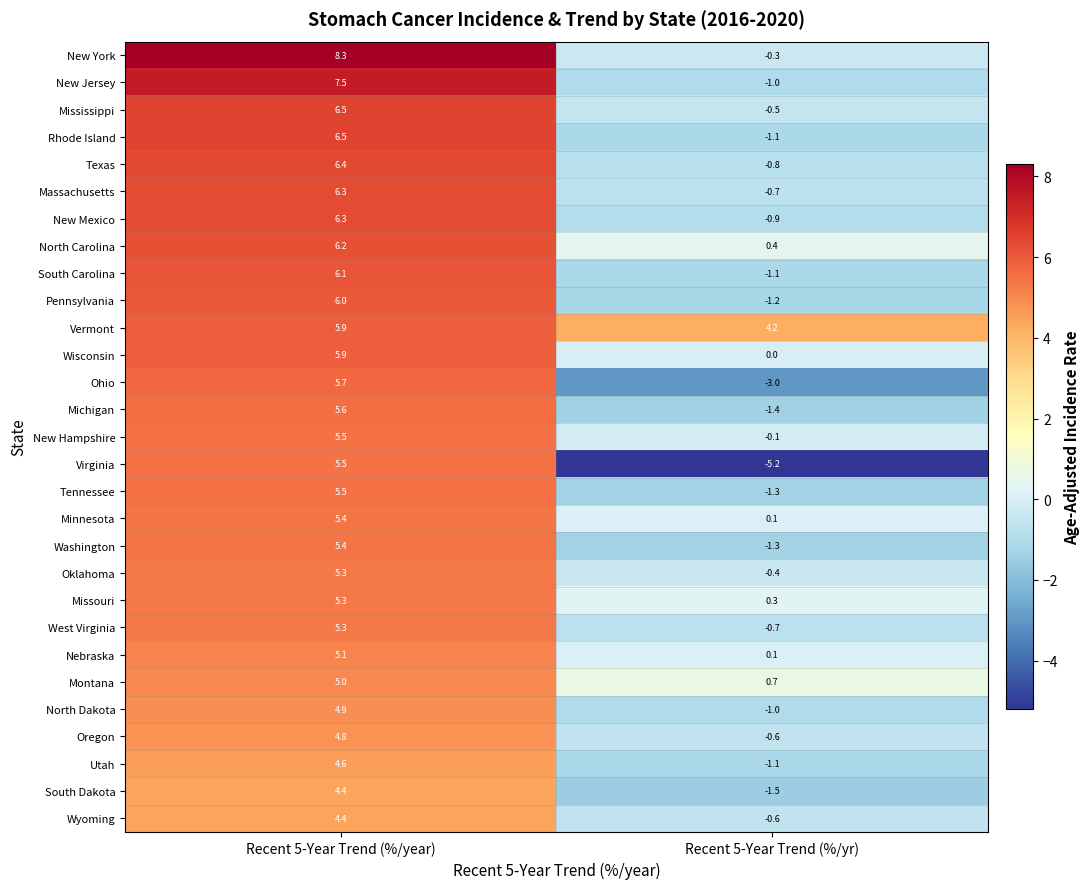

What is the highest value of the Missouri series?

5.3